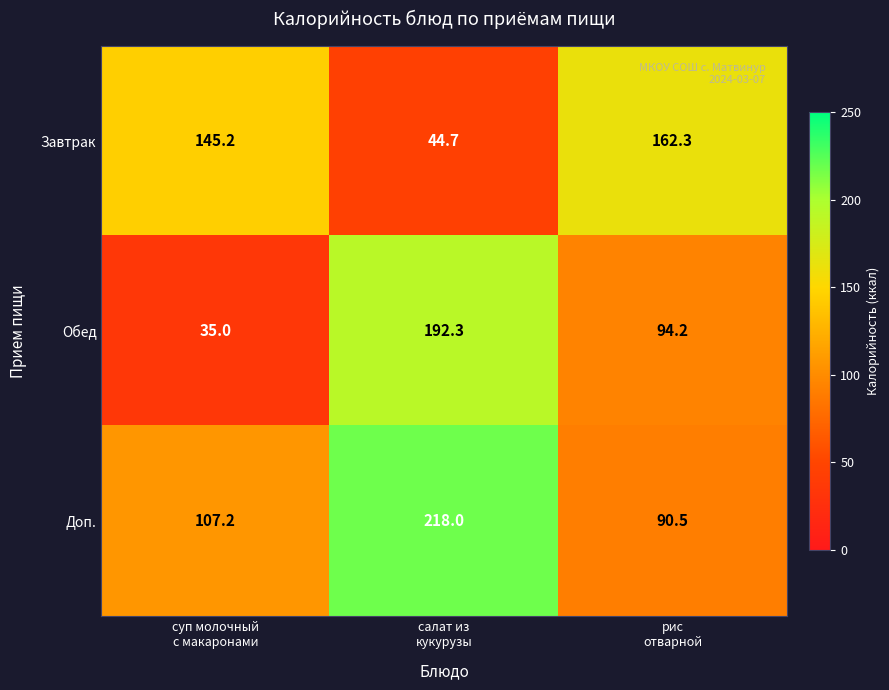

List the series in order of their peak value, lowest first.

Завтрак, Обед, Доп.